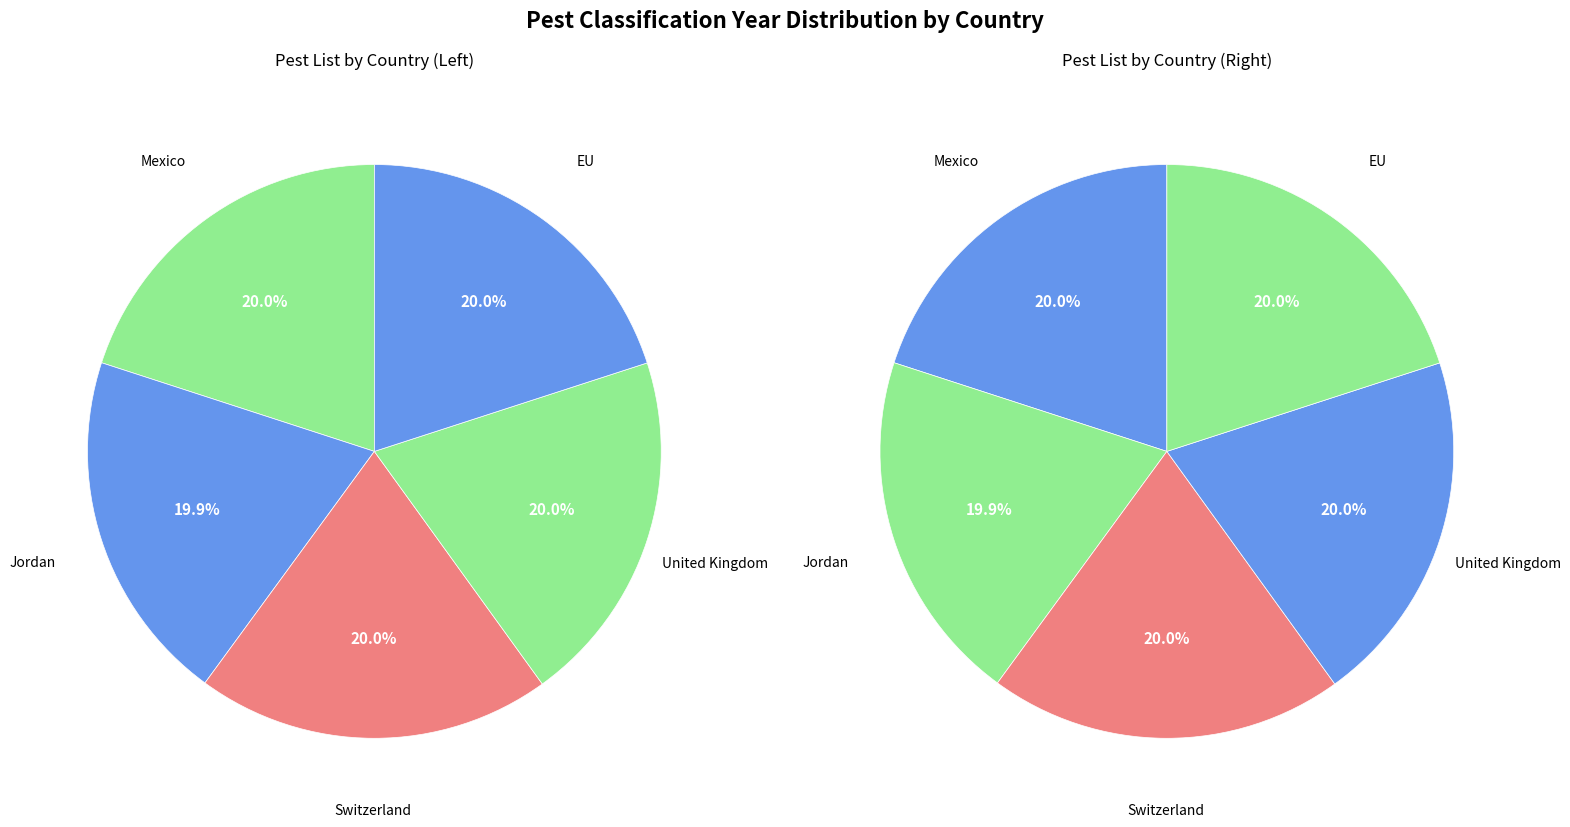

True or false: United Kingdom accounts for 20% of the total.

True